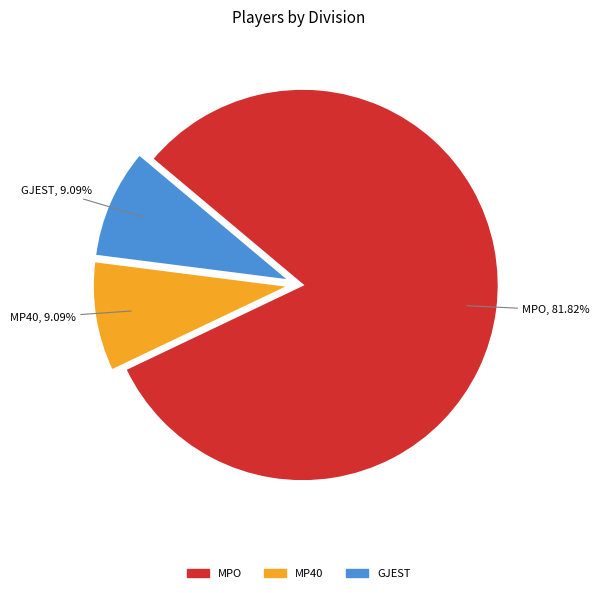

Count the number of slices in the pie.

3